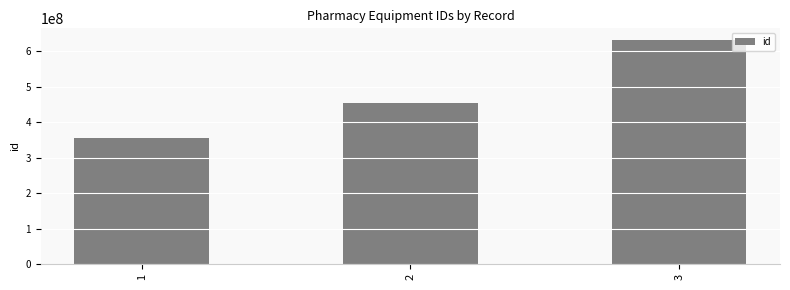

What is the value of the 1st bar from the left?

356322645